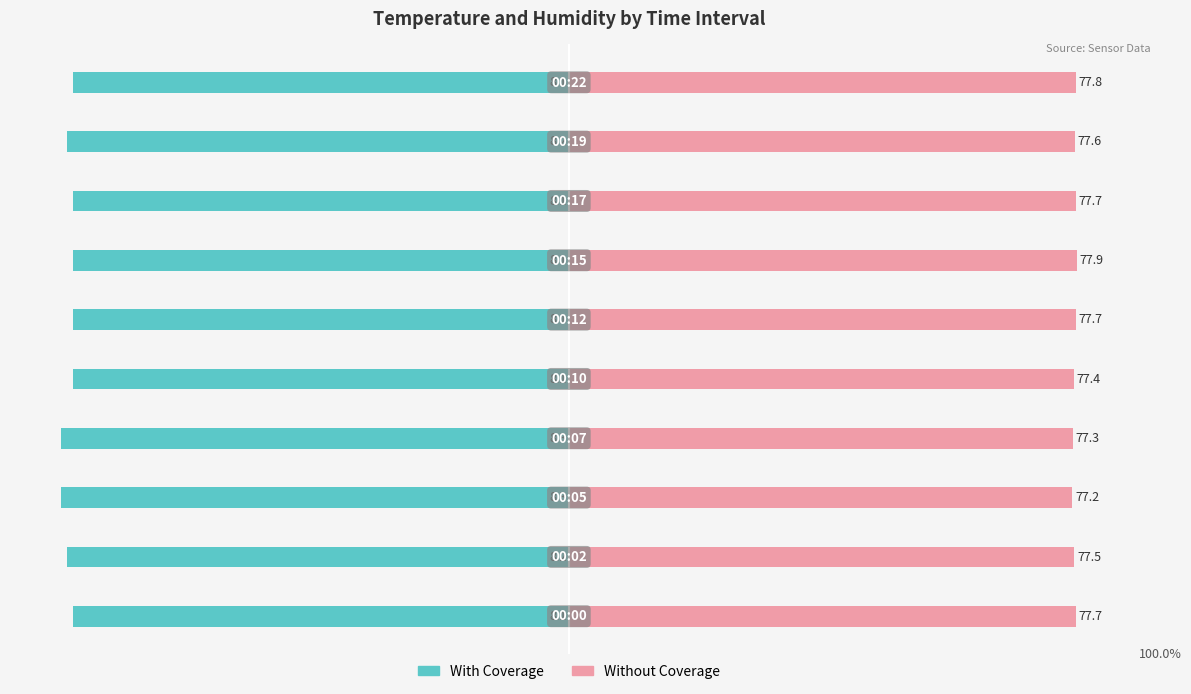

What is the spread (max minus min) of values at 5?

197.3